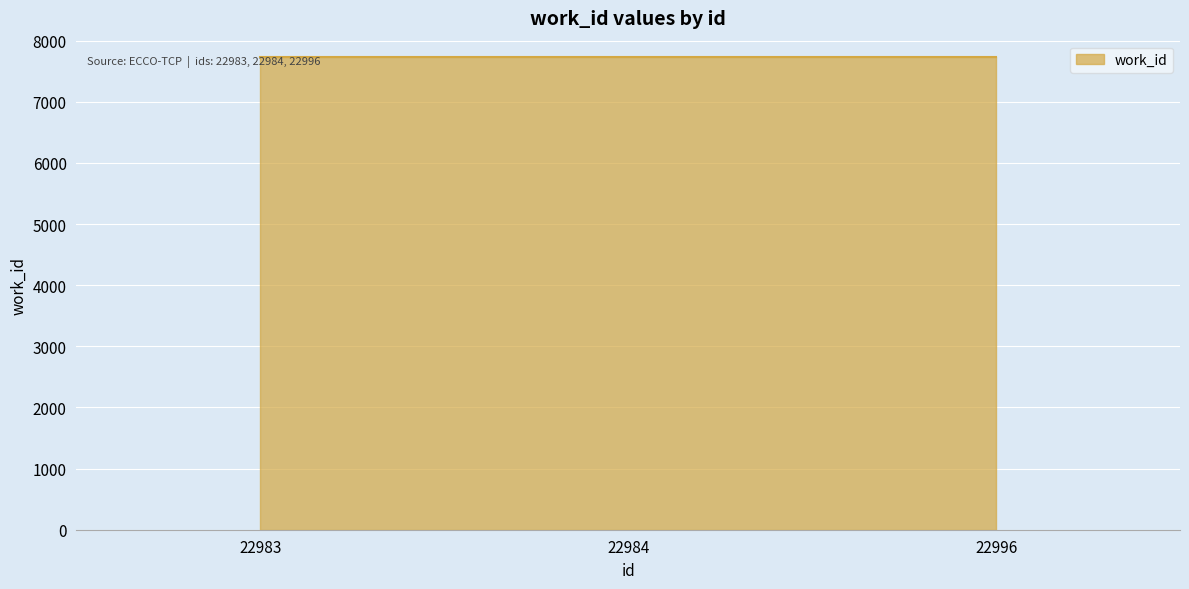

Between 22996 and 22983, which is larger?

22996